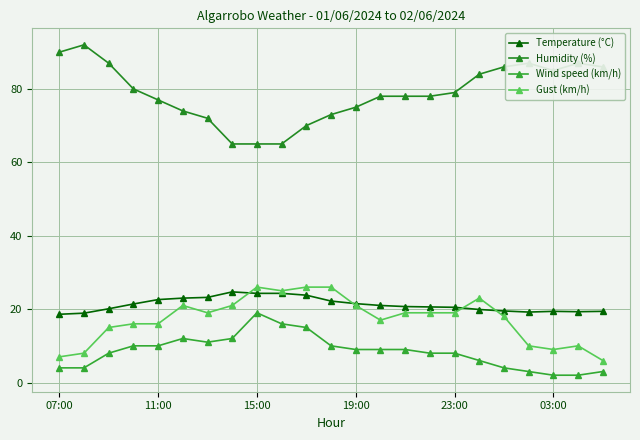

What is the value of the Temperature (°C) point at the 16th from the left?

20.6